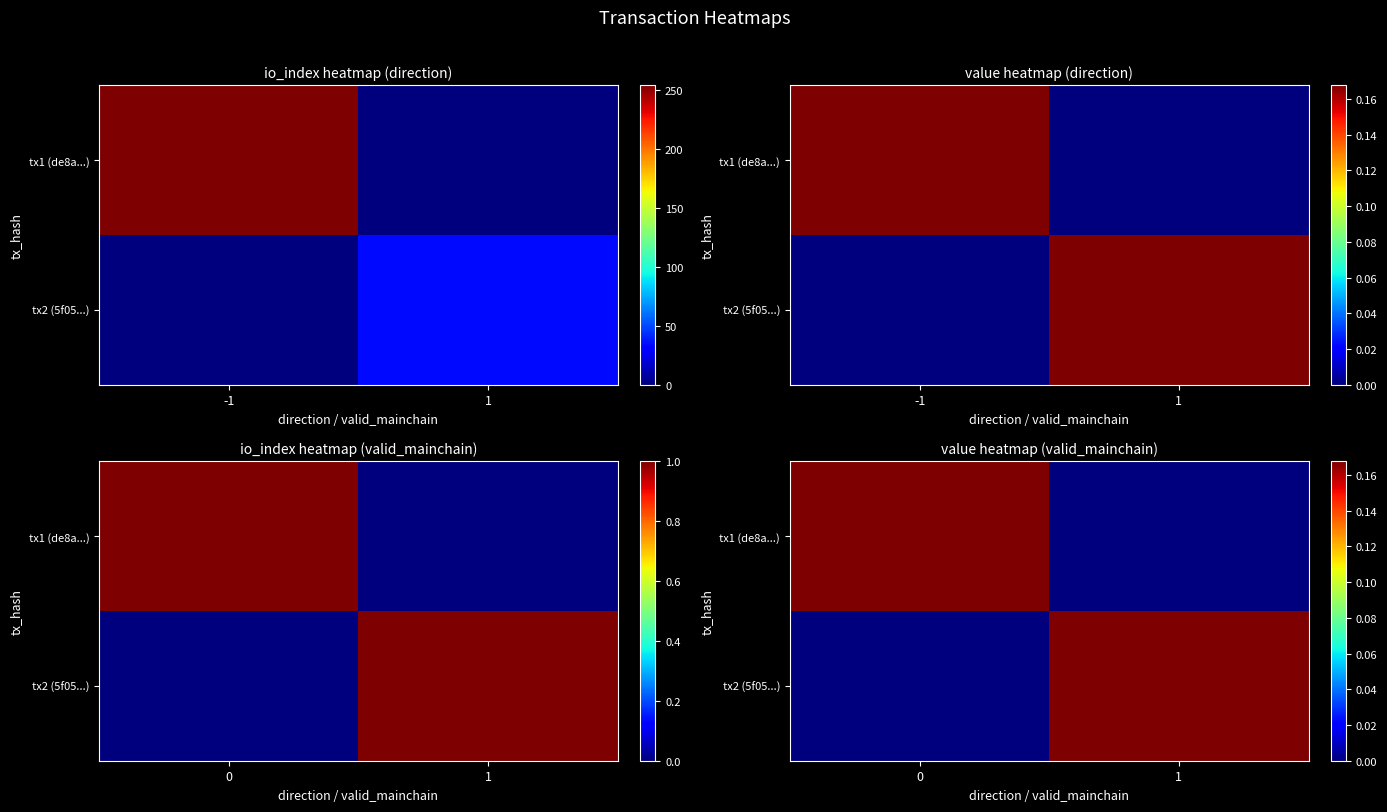

What is the total value across all series at 1?

0.2